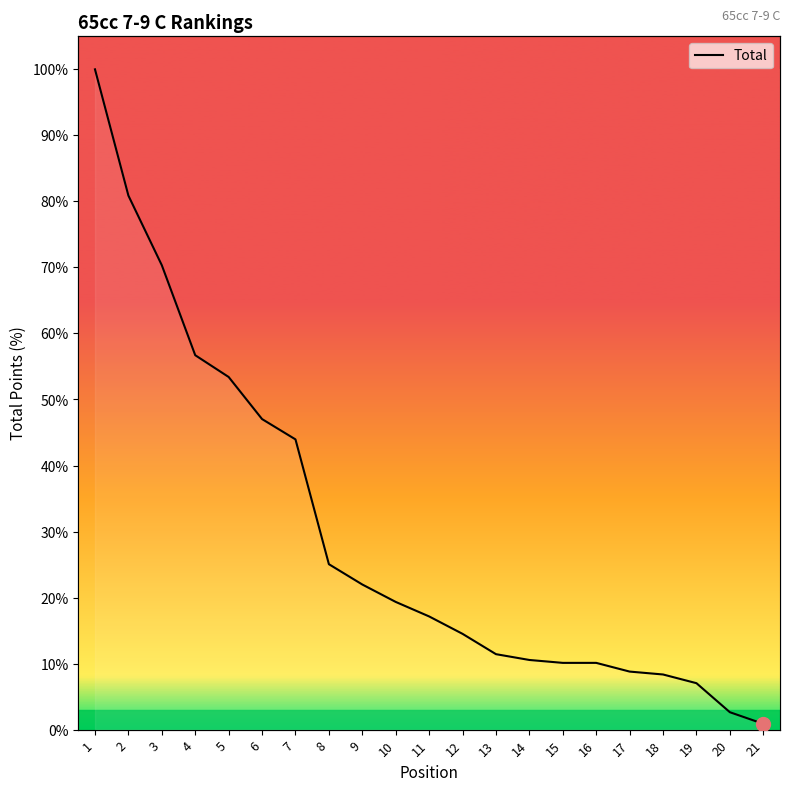

How many data points are less than 17?

10